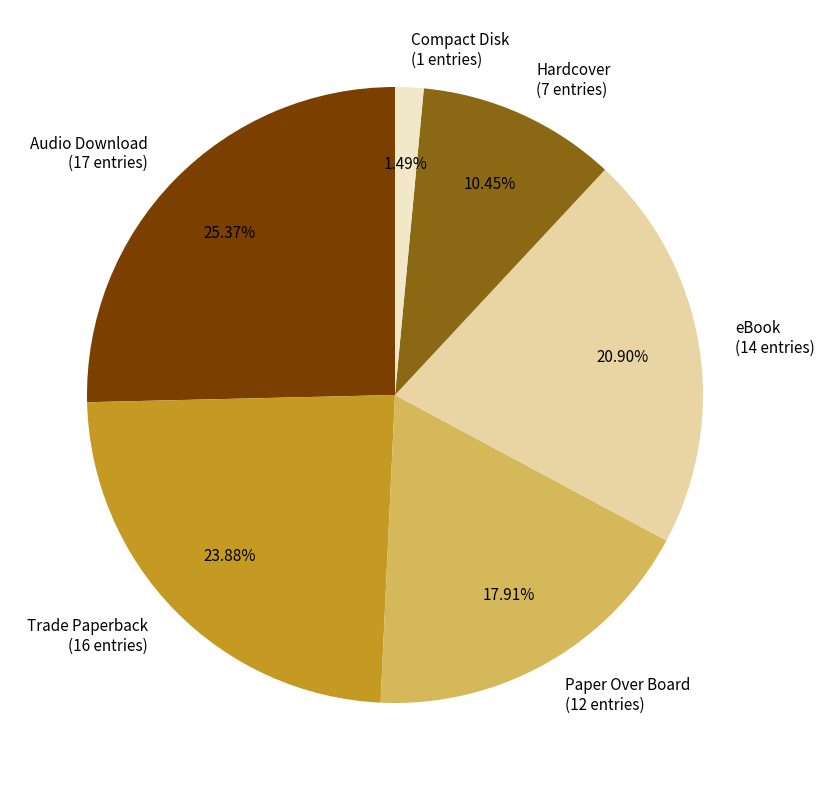

Rank the categories by value from lowest to highest.

Compact Disk, Hardcover, Paper Over Board, eBook, Trade Paperback, Audio Download